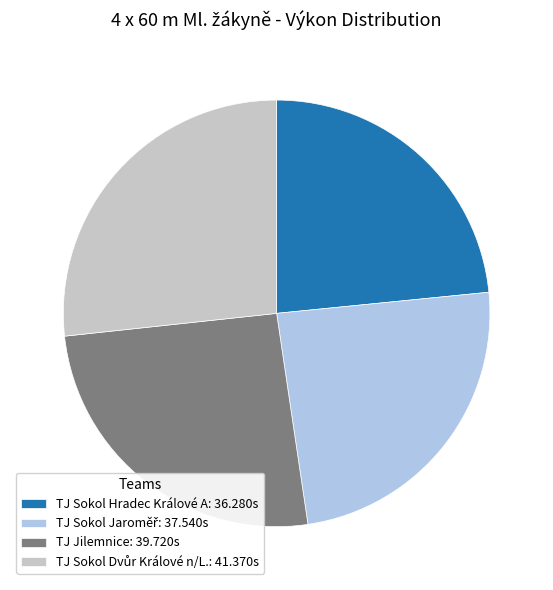

How many slices are in this pie chart?

4